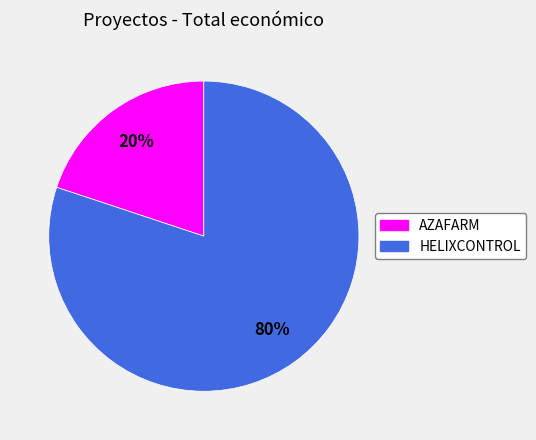

What is the smallest slice in the pie chart?

AZAFARM